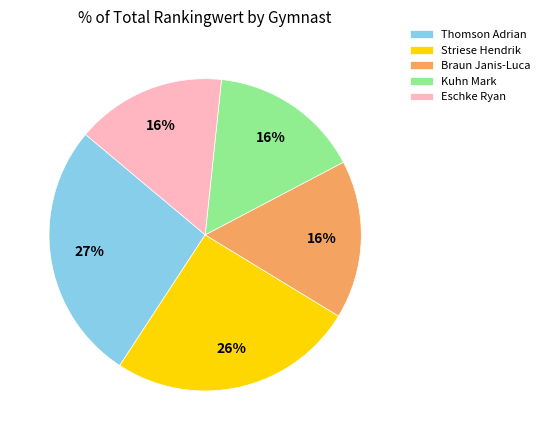

True or false: Eschke Ryan accounts for 28% of the total.

False